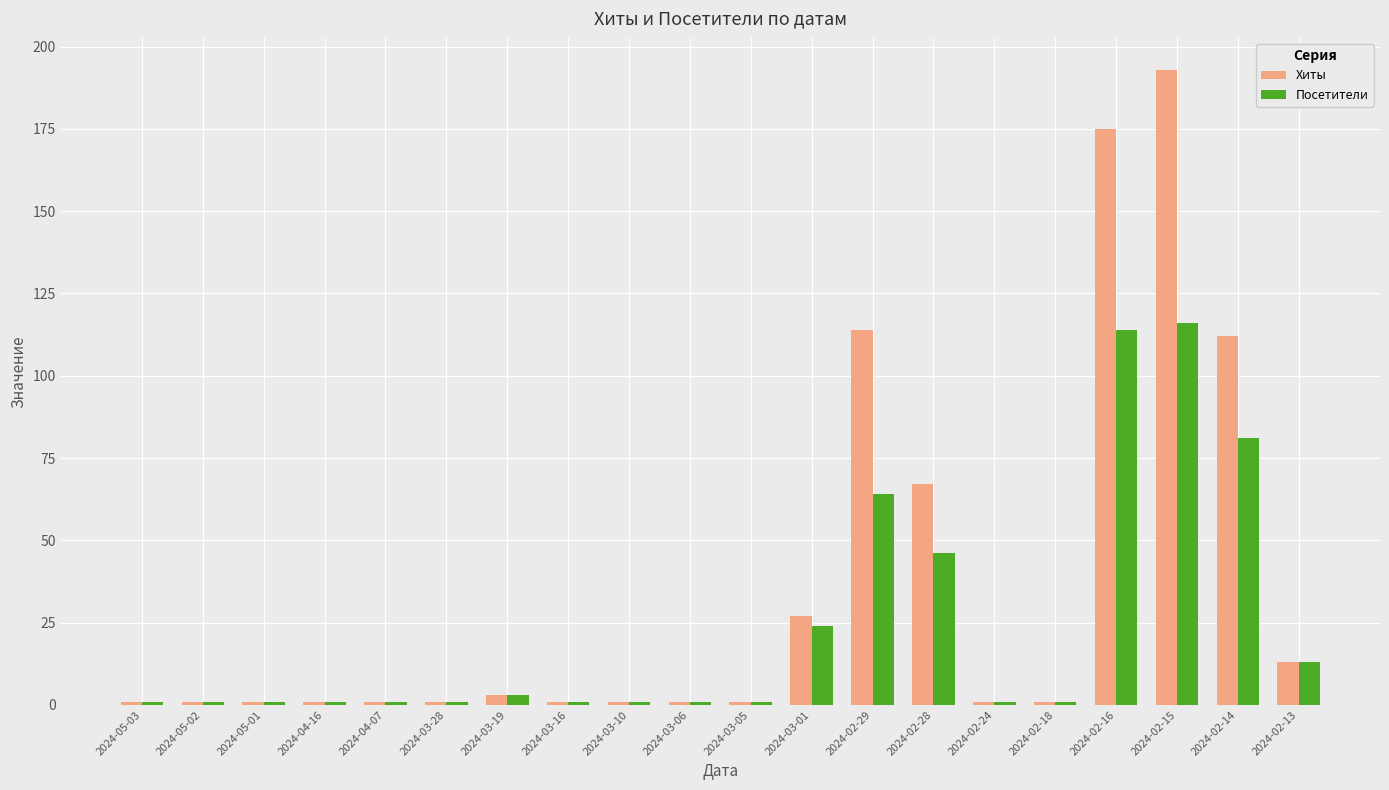

Where is Посетители nearest to the value 58?

2024-02-29